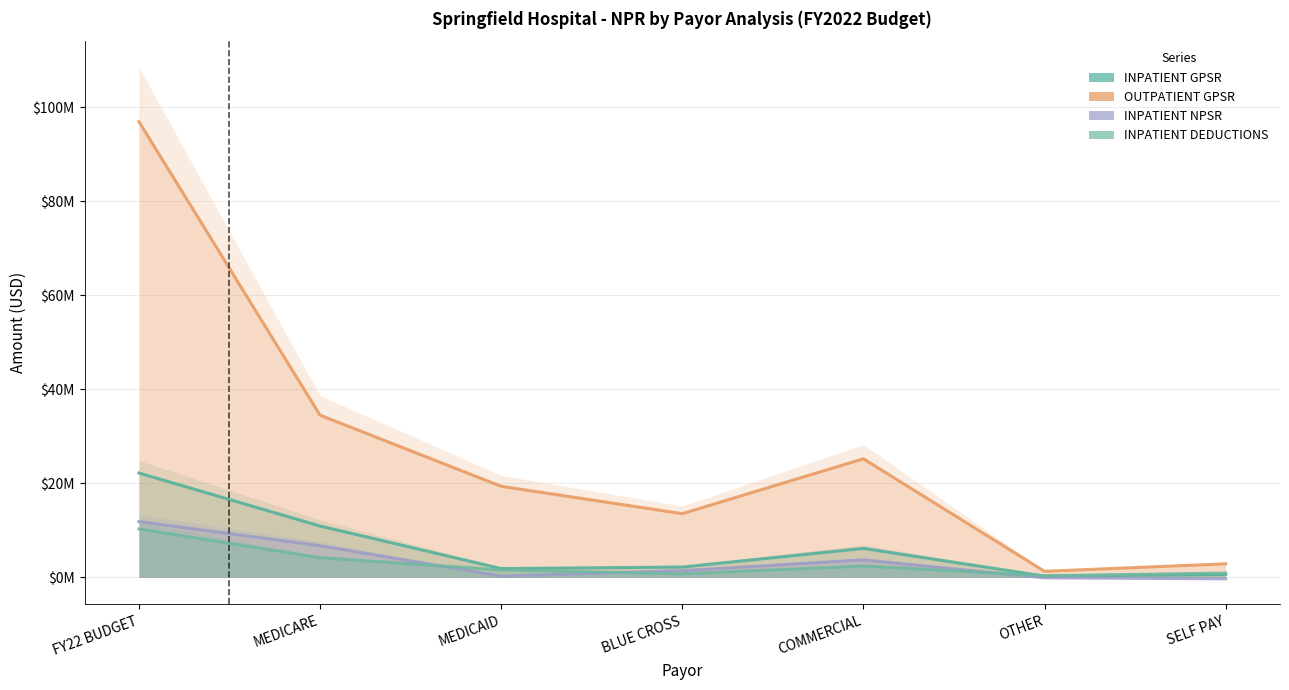

At which label is INPATIENT NPSR closest to 5802000?

MEDICARE